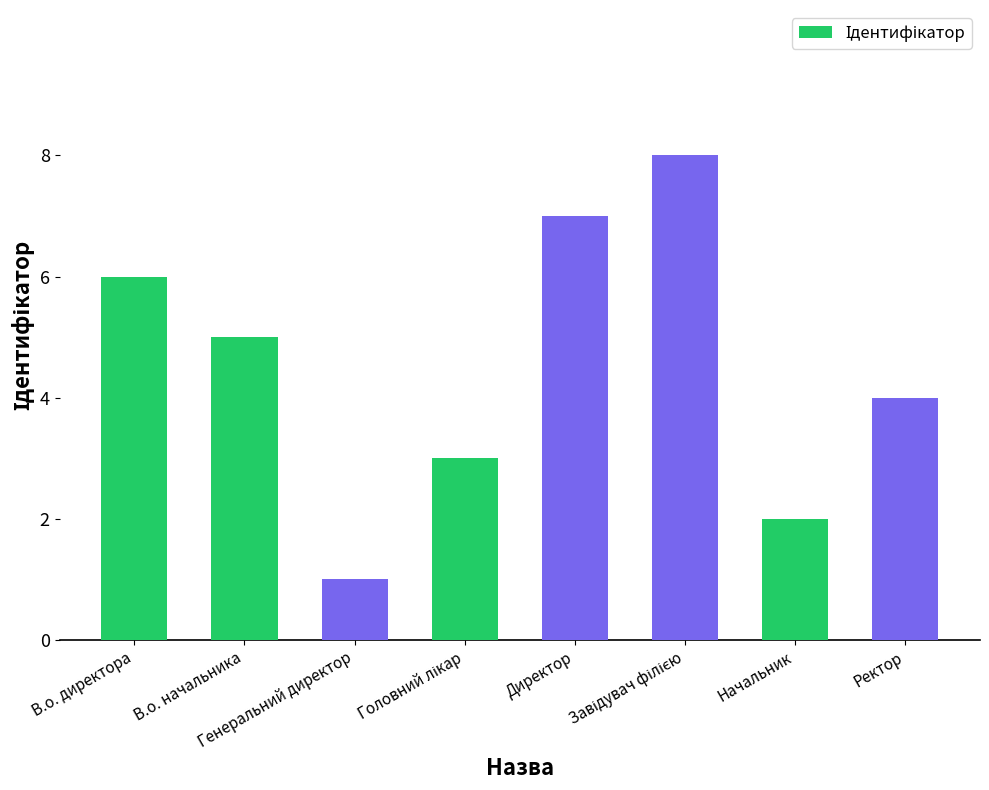

Where does the data first go above 5?

В.о. директора